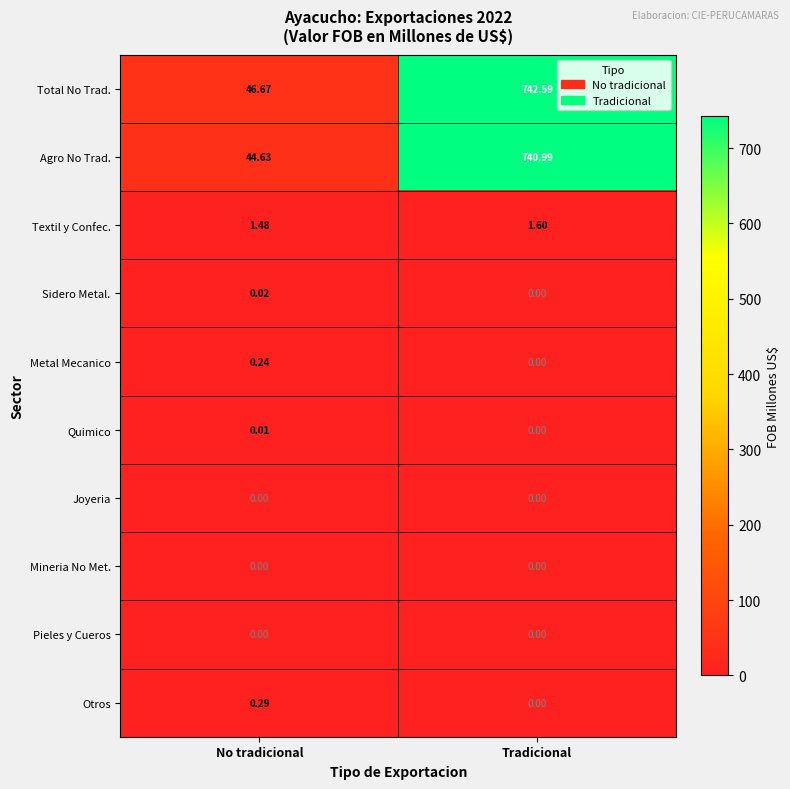

Where is Total No Trad. nearest to the value 394?

No tradicional